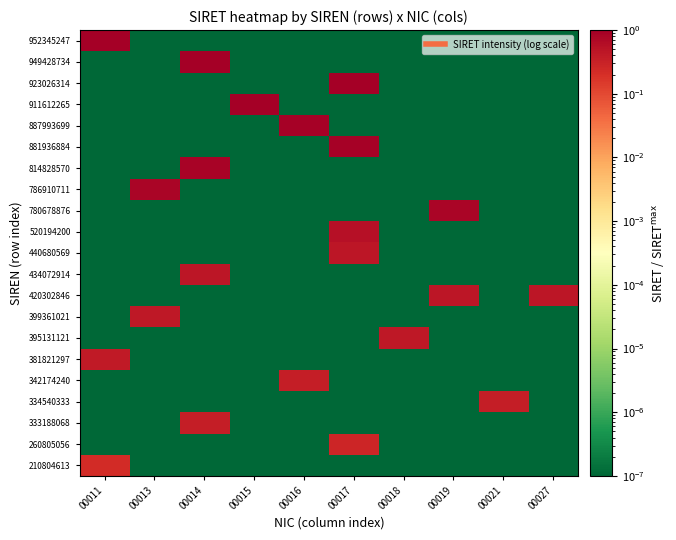

Rank the series by their maximum value, from highest to lowest.

952345247, 949428734, 923026314, 911612265, 887993699, 881936884, 814828570, 786910711, 780678876, 520194200, 440680569, 434072914, 420302846, 399361021, 395131121, 381821297, 342174240, 334540333, 333188068, 260805056, 210804613